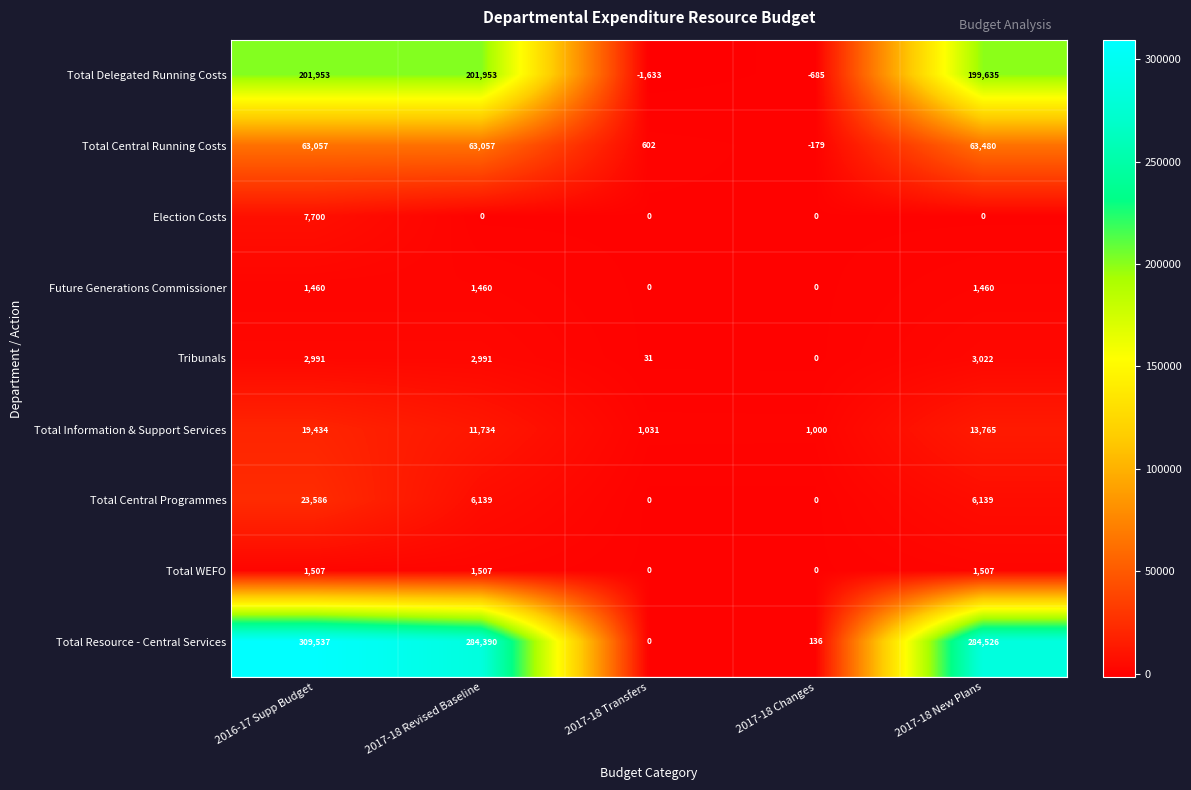

Which series has the largest range (max minus min)?

Total Resource - Central Services